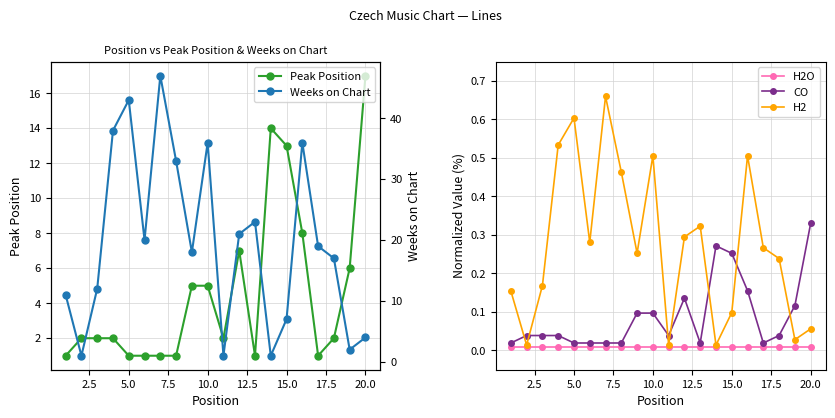

The value of Peak Position at 5.0 is 2. True or false?

False